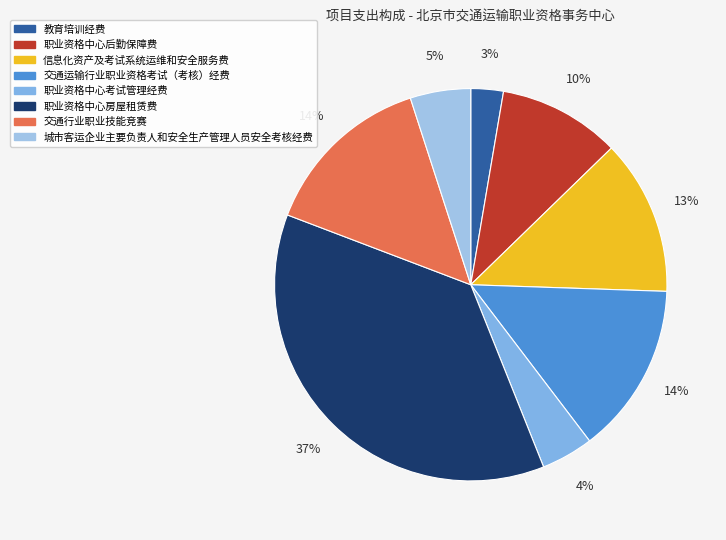

Is 城市客运企业主要负责人和安全生产管理人员安全考核经费 the majority of the pie?

No